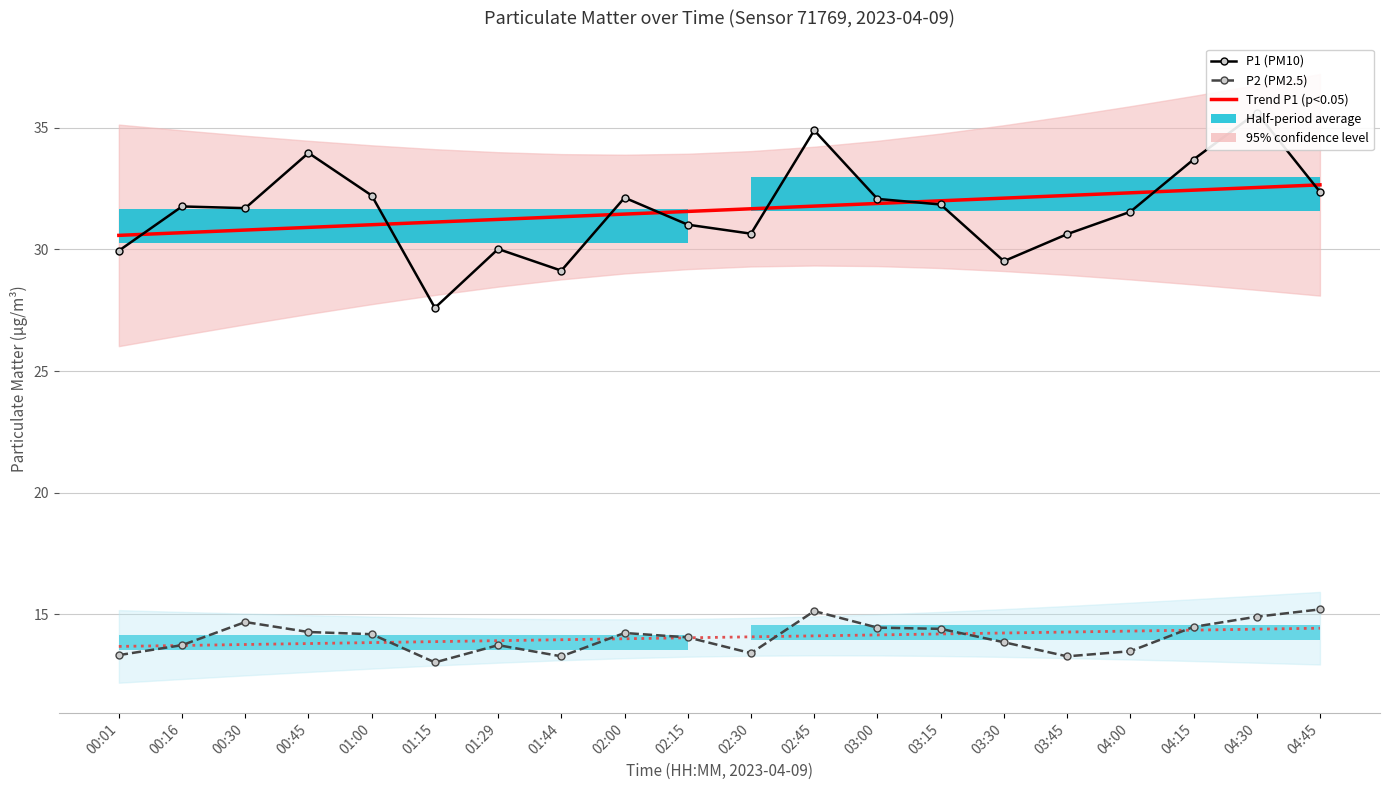

Reading left to right, what are all the values shown in this chart?

P1 (PM10): 29.9	31.8	31.7	34.0	32.2	27.6	30.0	29.1	32.1	31.0	30.6	34.9	32.1	31.9	29.5	30.6	31.6	33.7	35.6	32.4
P2 (PM2.5): 13.3	13.7	14.7	14.3	14.2	13.0	13.7	13.3	14.2	14.1	13.4	15.1	14.4	14.4	13.8	13.3	13.5	14.5	14.9	15.2
Trend P1 (p<0.05): 30.6	30.7	30.8	30.9	31.0	31.1	31.2	31.3	31.5	31.6	31.7	31.8	31.9	32.0	32.1	32.2	32.3	32.4	32.5	32.7
Trend P2: 13.7	13.7	13.8	13.8	13.8	13.9	13.9	14.0	14.0	14.0	14.1	14.1	14.2	14.2	14.2	14.3	14.3	14.3	14.4	14.4